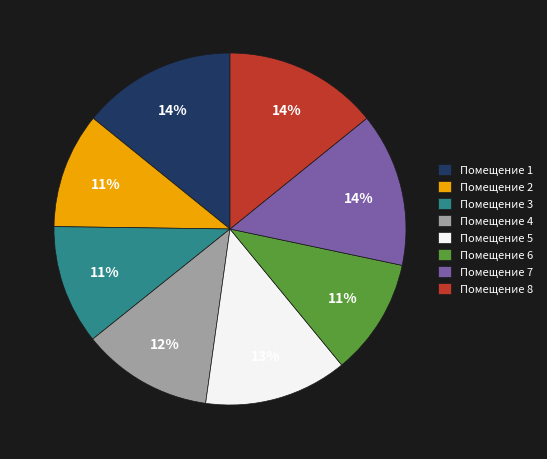

Does any single category account for the majority?

No